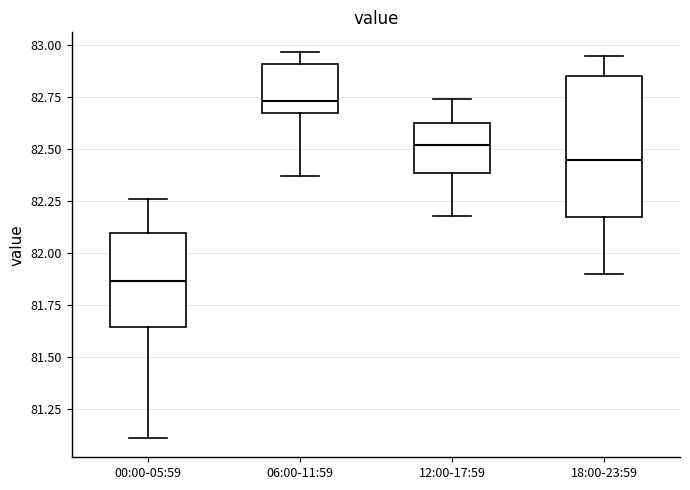

Where does the lower whisker of the box for 06:00-11:59 end on the y-axis? The values are not printed on the chart, so give them approximately, as read against the axis.

82.35